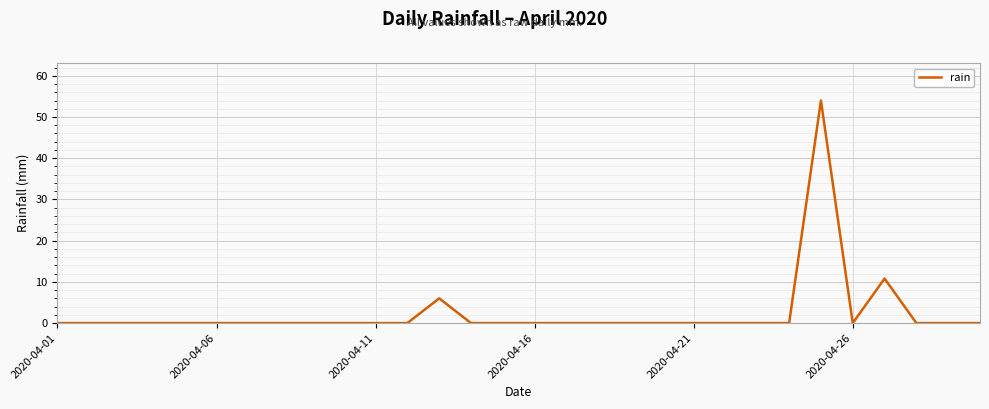

What is the difference between the maximum and minimum values?

54.0